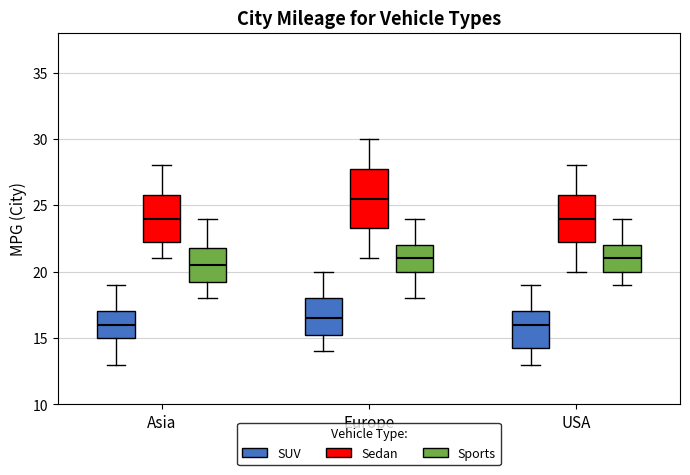

Reading left to right, read every box against the y-axis: the position of its median line, the range the box covers, and the ends of its whiskers. The values are not printed on the chart, so give them approximately, as read against the axis.

Asia (SUV): median 16.0, box 15.0 to 17.0, whiskers 13.0 to 19.0
Asia (Sedan): median 24.0, box 22.5 to 26.0, whiskers 21.0 to 28.0
Asia (Sports): median 20.5, box 19.5 to 22.0, whiskers 18.0 to 24.0
Europe (SUV): median 16.5, box 15.5 to 18.0, whiskers 14.0 to 20.0
Europe (Sedan): median 25.5, box 23.5 to 28.0, whiskers 21.0 to 30.0
Europe (Sports): median 21.0, box 20.0 to 22.0, whiskers 18.0 to 24.0
USA (SUV): median 16.0, box 14.5 to 17.0, whiskers 13.0 to 19.0
USA (Sedan): median 24.0, box 22.5 to 26.0, whiskers 20.0 to 28.0
USA (Sports): median 21.0, box 20.0 to 22.0, whiskers 19.0 to 24.0